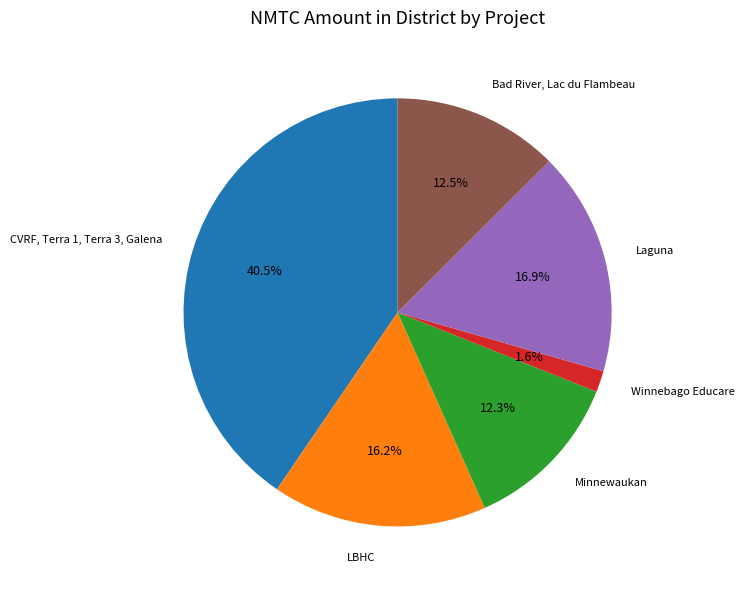

How many slices are in this pie chart?

6